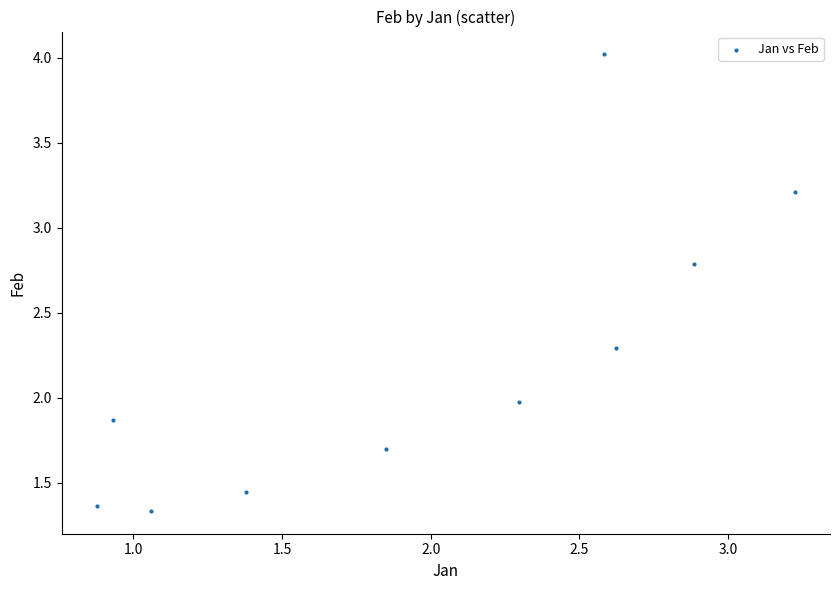

What is the average Y value?

2.2